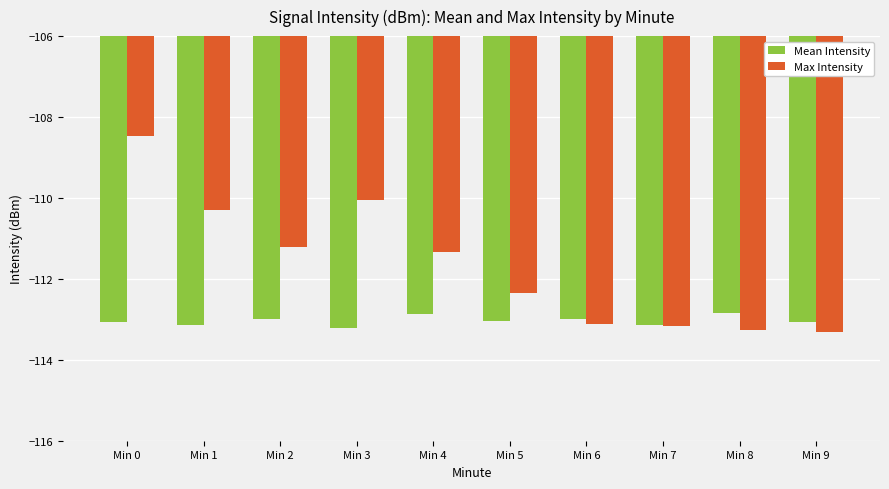

What is the highest value of the Mean Intensity series?

-112.8